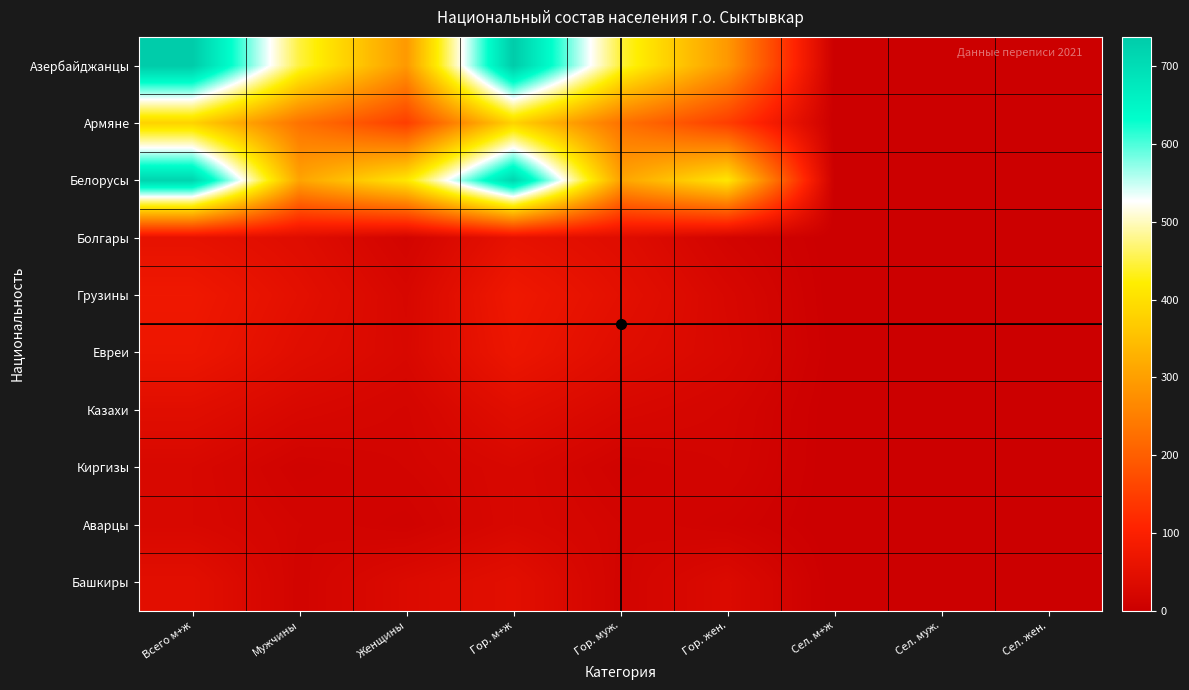

Which has a higher value, Гор. жен. or Мужчины?

Мужчины